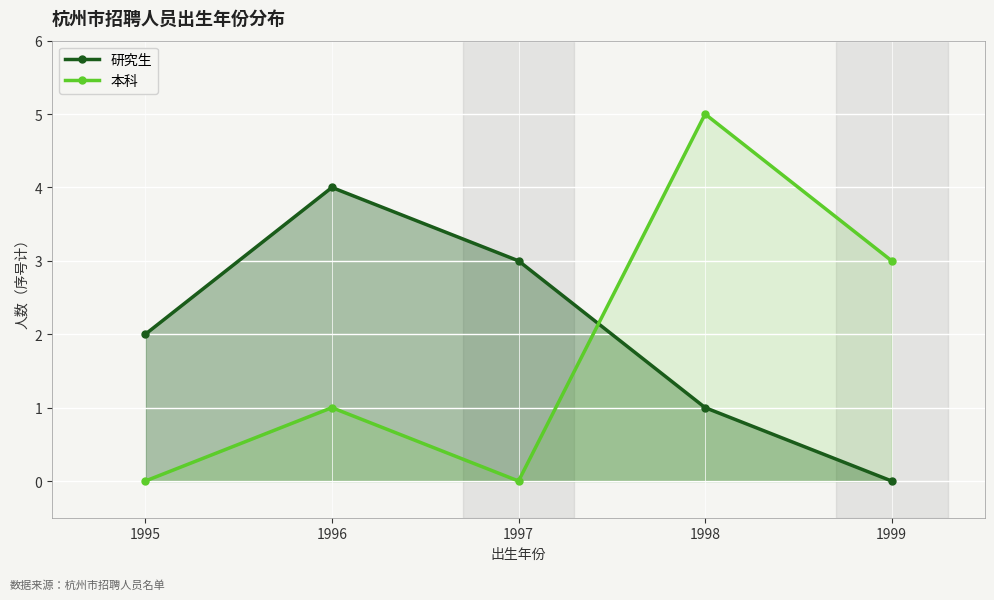

Which series changed the most between 1996 and 1998?

本科